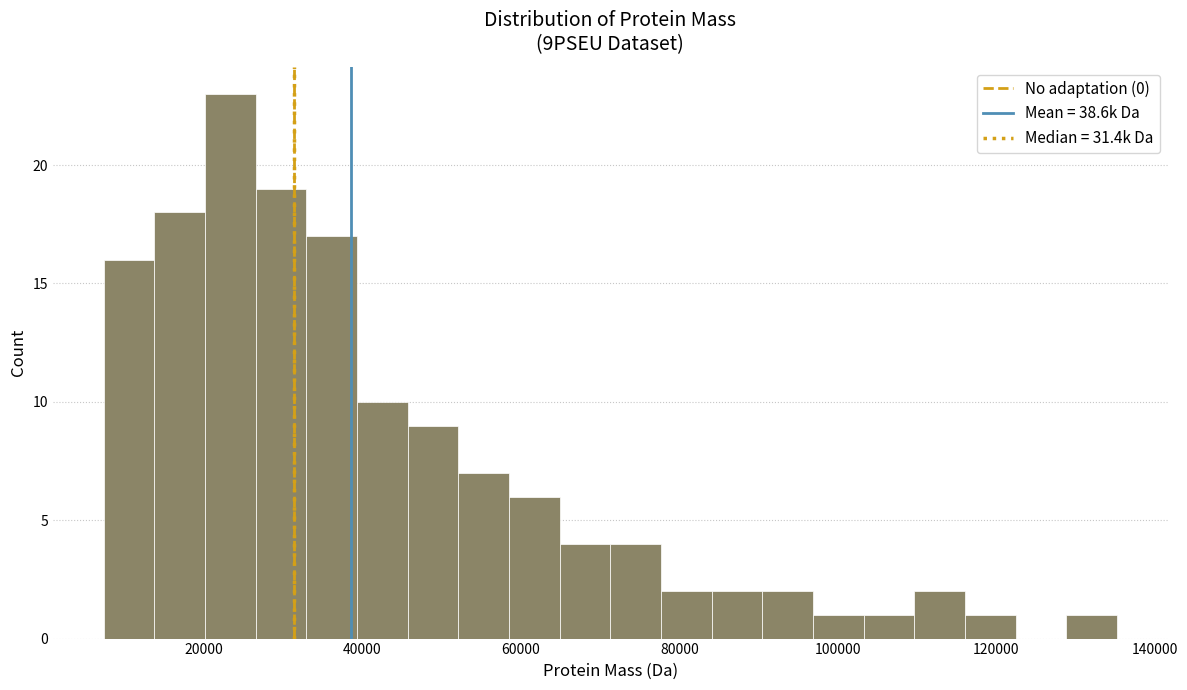

Around what value on the x-axis is the tallest bar? Give the approximate position of its centre, as read against the axis.

24000